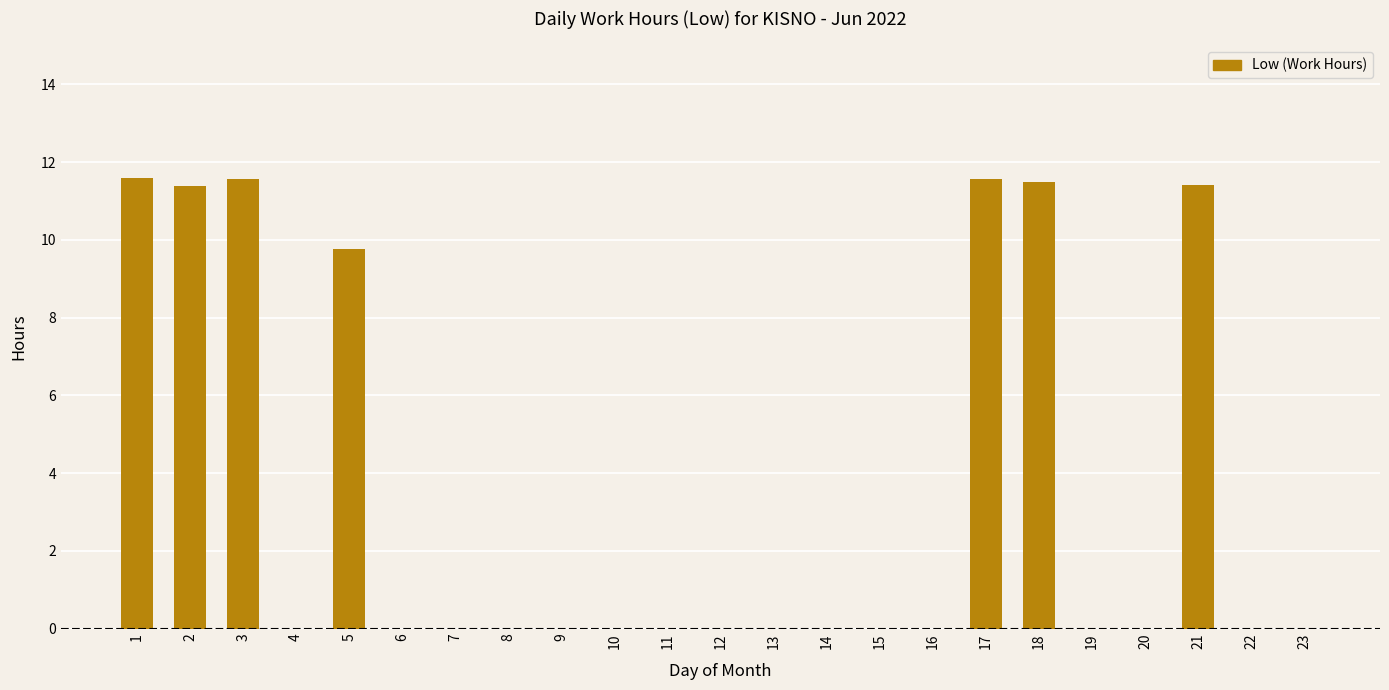

What is the sum of the values at 21 and 15?

11.4